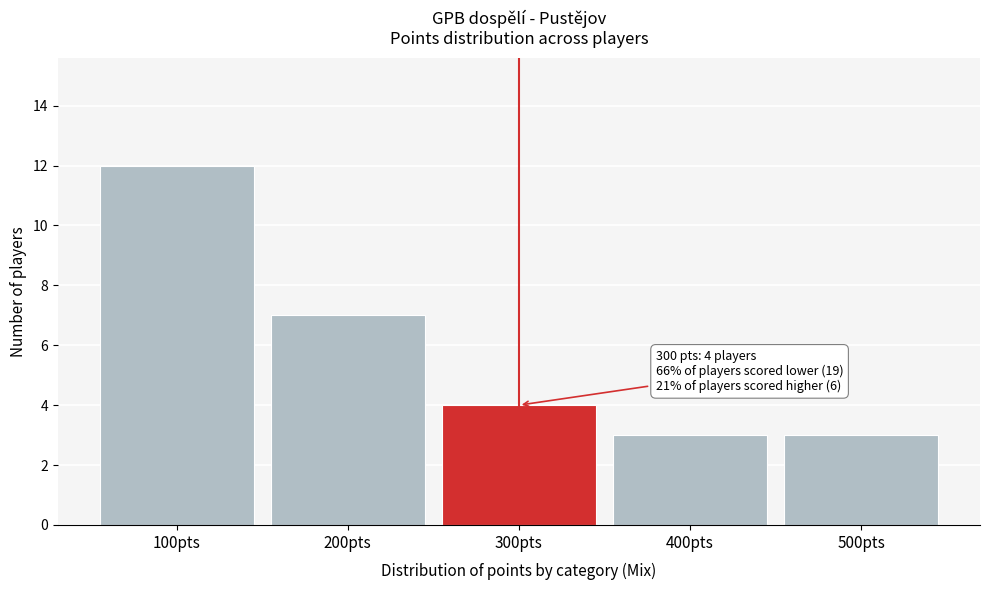

Which range on the x-axis has the tallest bar?

50 to 150